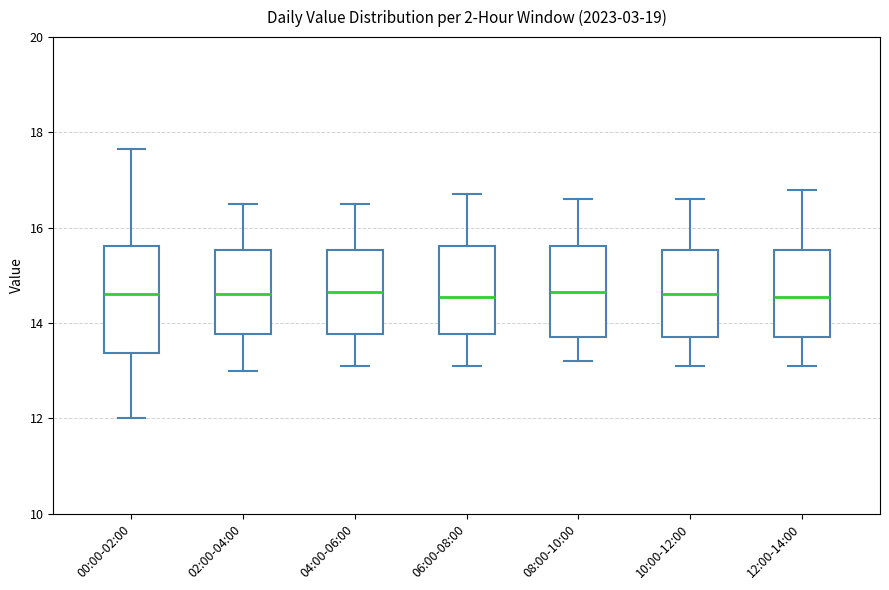

Reading left to right, transcribe this box plot: for each box, give where its median line is, the range the box spans, and where its two whiskers end, as read against the y-axis. The values are not printed on the chart, so give them approximately, as read against the axis.

00:00-02:00: median 14.6, box 13.4 to 15.6, whiskers 12.0 to 17.6
02:00-04:00: median 14.6, box 13.8 to 15.6, whiskers 13.0 to 16.6
04:00-06:00: median 14.6, box 13.8 to 15.6, whiskers 13.2 to 16.6
06:00-08:00: median 14.6, box 13.8 to 15.6, whiskers 13.2 to 16.8
08:00-10:00: median 14.6, box 13.8 to 15.6, whiskers 13.2 to 16.6
10:00-12:00: median 14.6, box 13.8 to 15.6, whiskers 13.2 to 16.6
12:00-14:00: median 14.6, box 13.8 to 15.6, whiskers 13.2 to 16.8